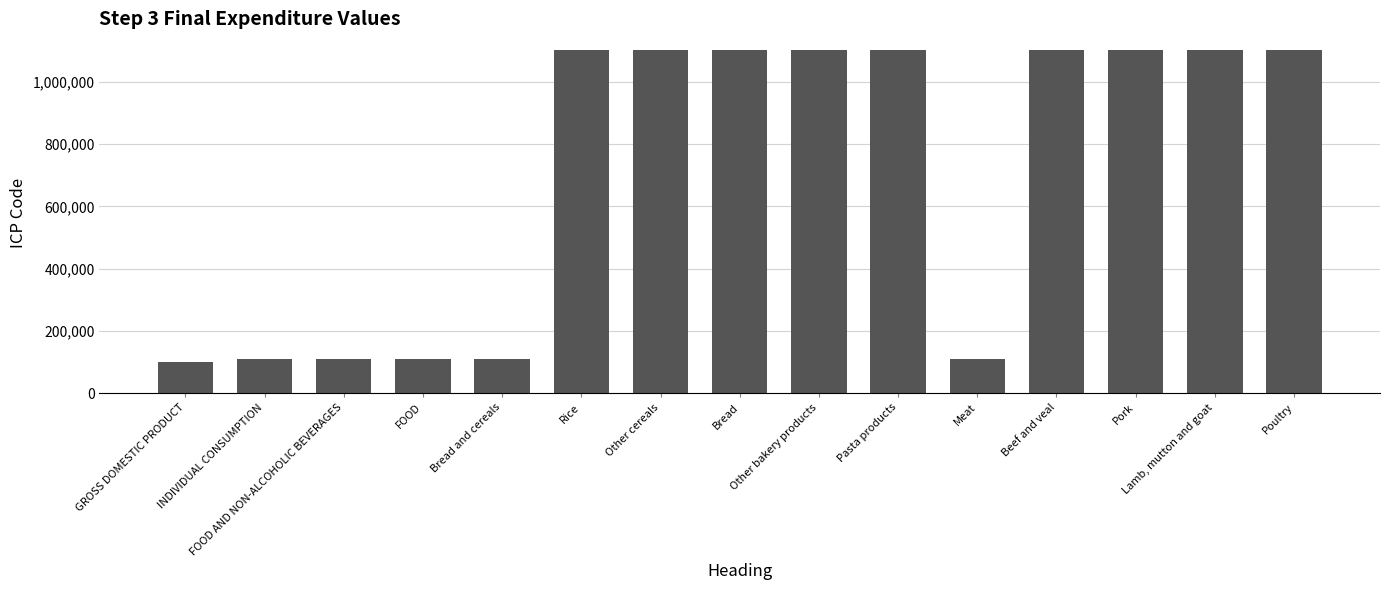

Is it true that the value at Pork is 1101122?

True